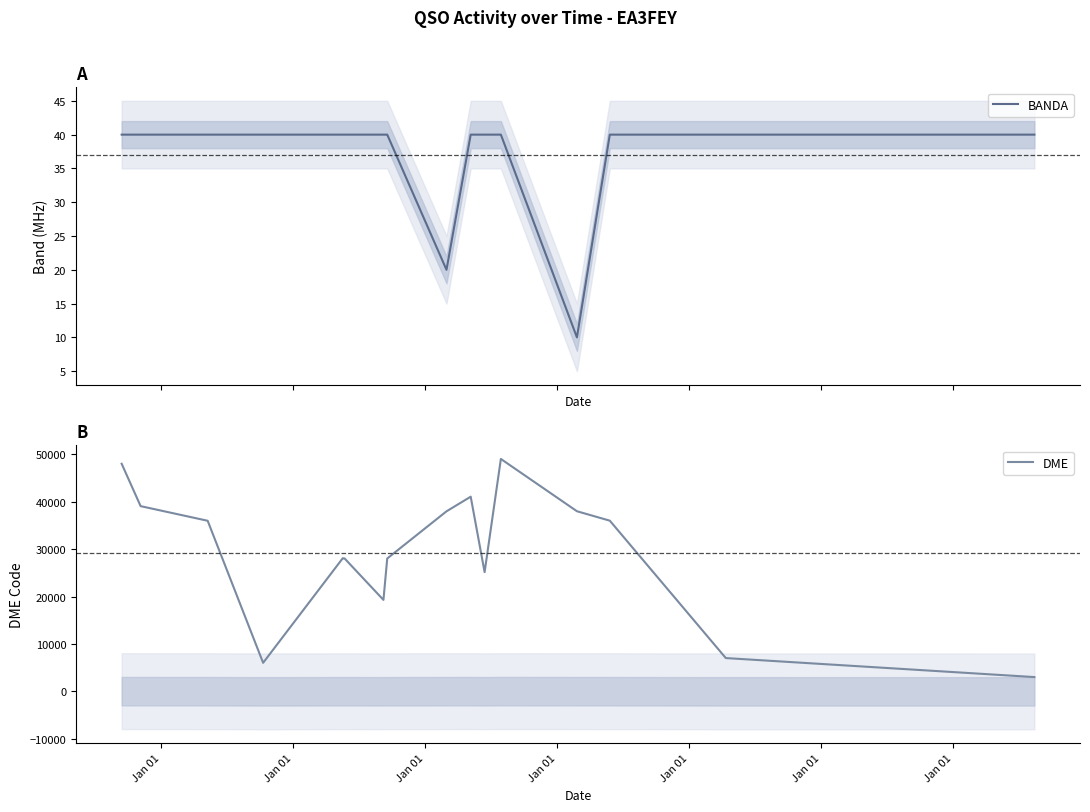

What is the maximum value for BANDA?

40